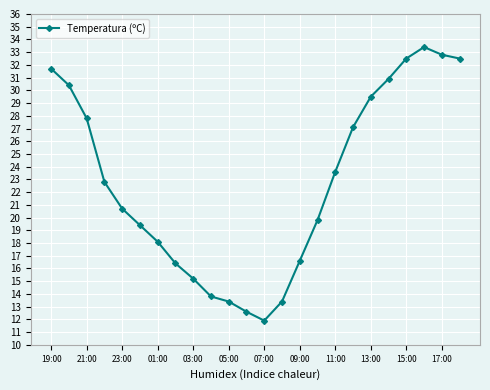

Count the number of data series in this chart.

1